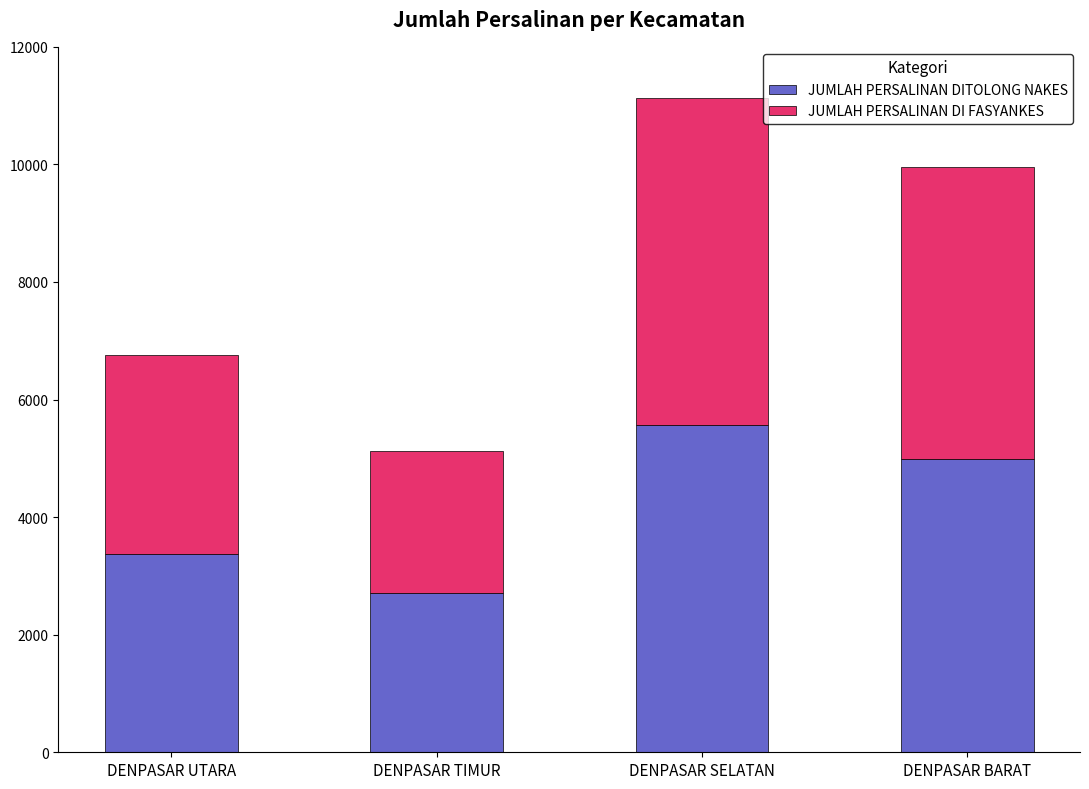

The value of JUMLAH PERSALINAN DITOLONG NAKES at DENPASAR BARAT is 4982. True or false?

True